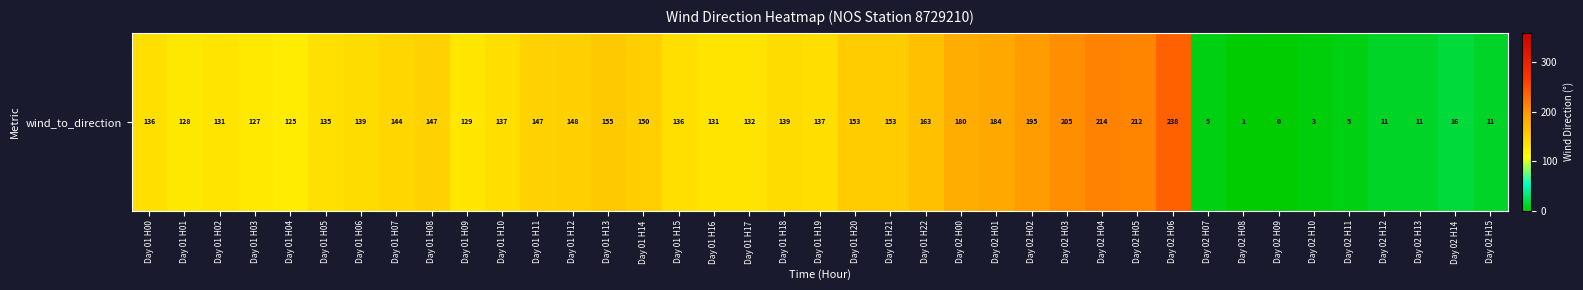

At which category does the chart reach its minimum across all series?

Day 02 H09